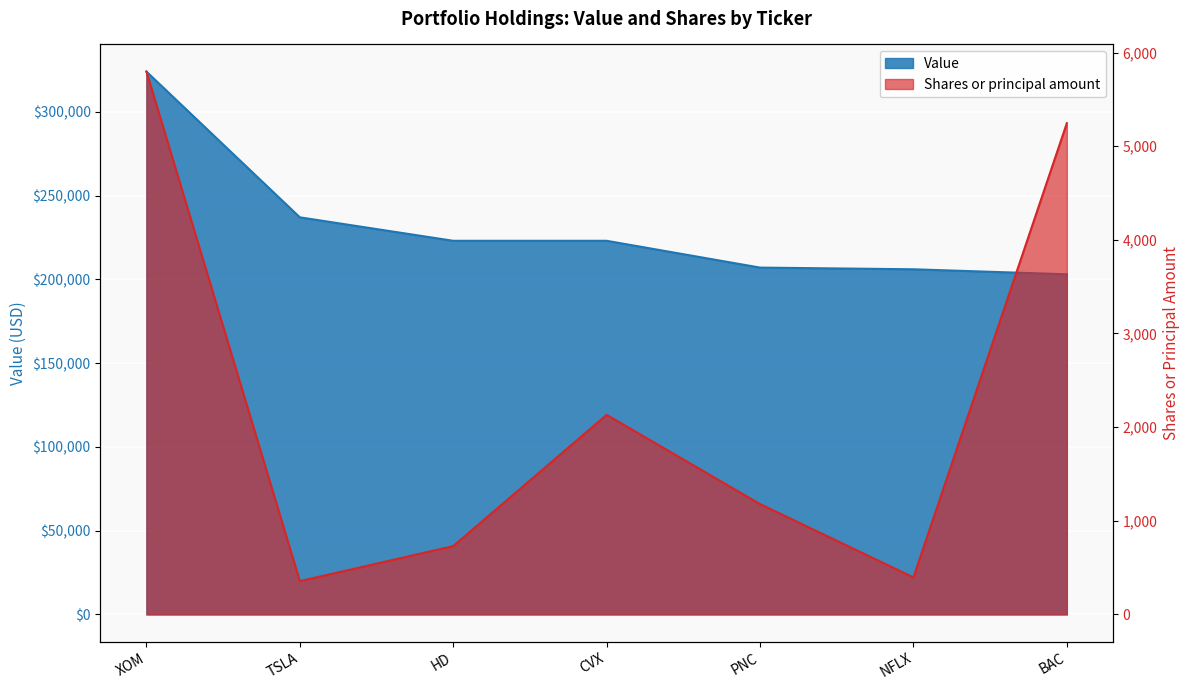

Count the number of categories in the chart.

7